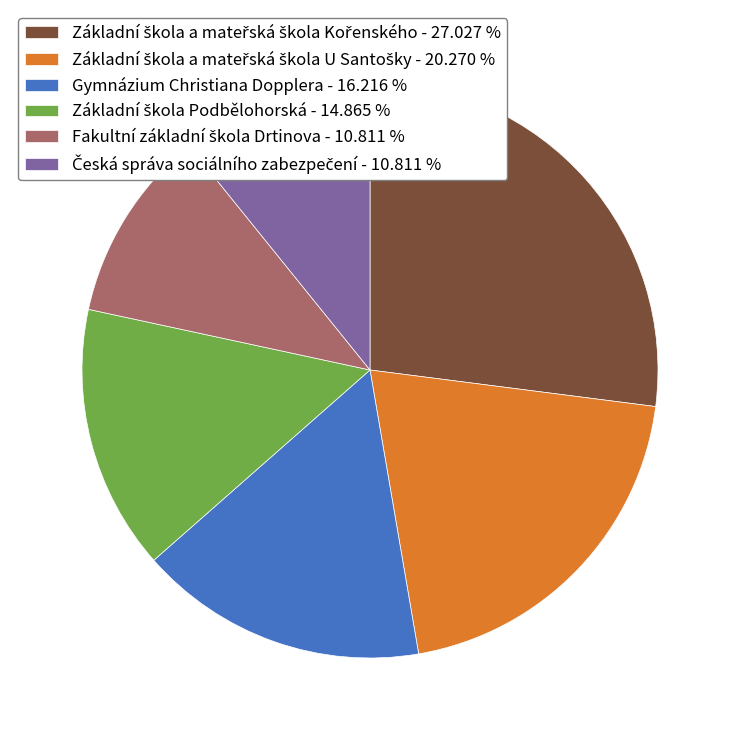

Is there any slice that represents more than half of the pie?

No